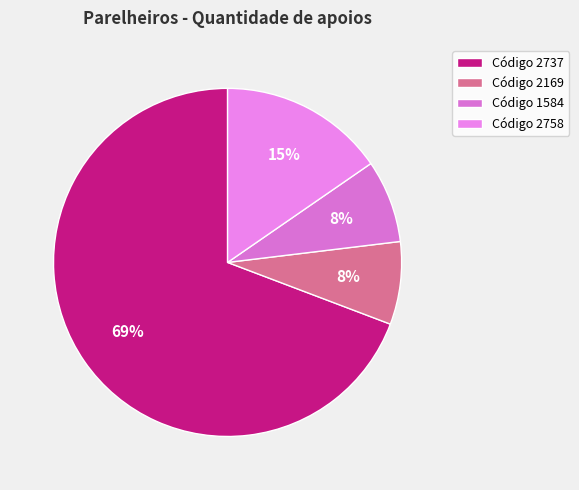

Which slice represents more than half of the pie?

Código 2737